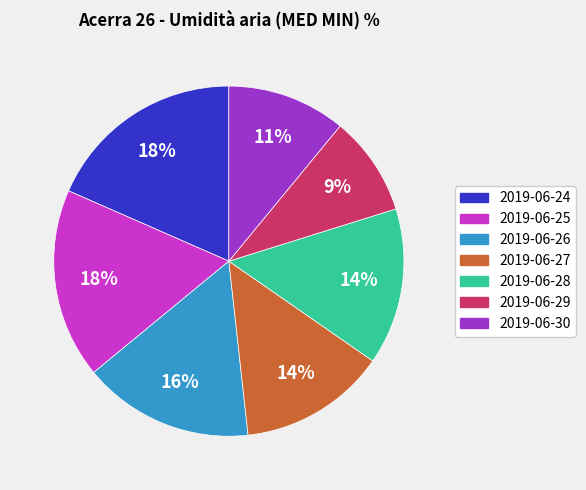

To the nearest percent, what is the average slice percentage?

14%